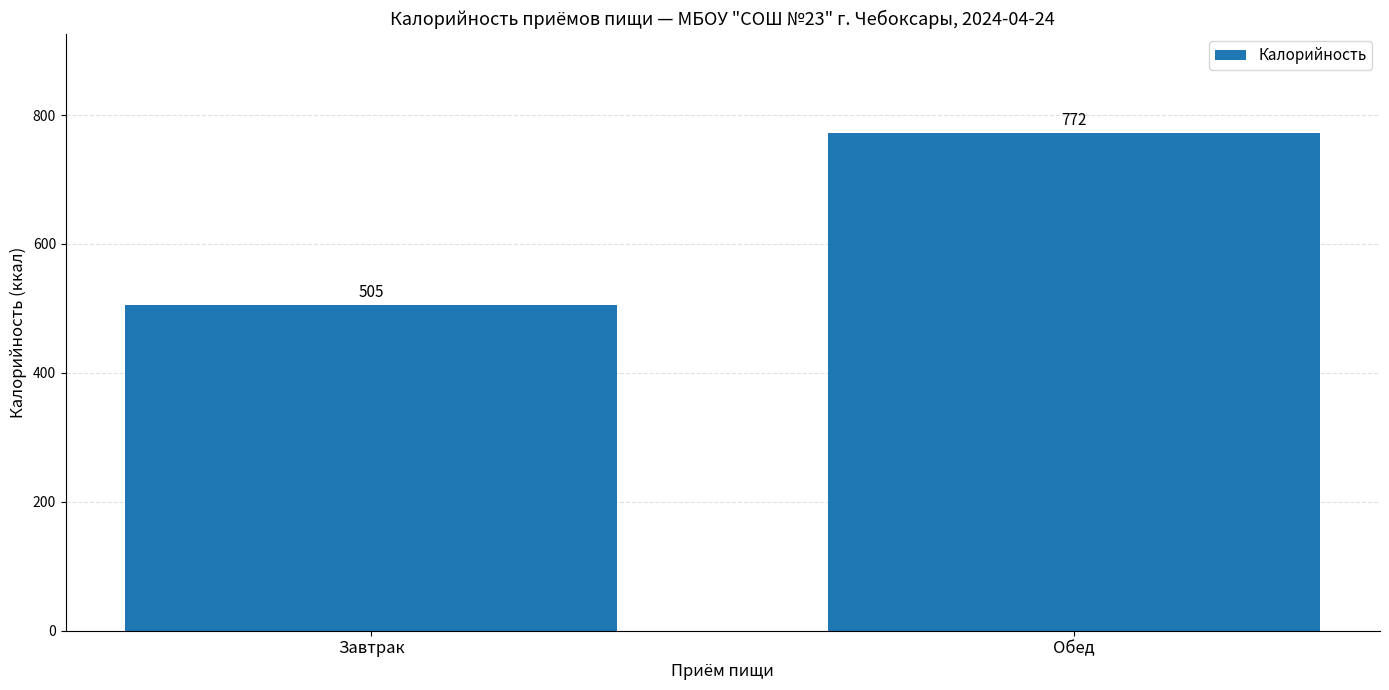

Rank the categories by value from highest to lowest.

Обед, Завтрак